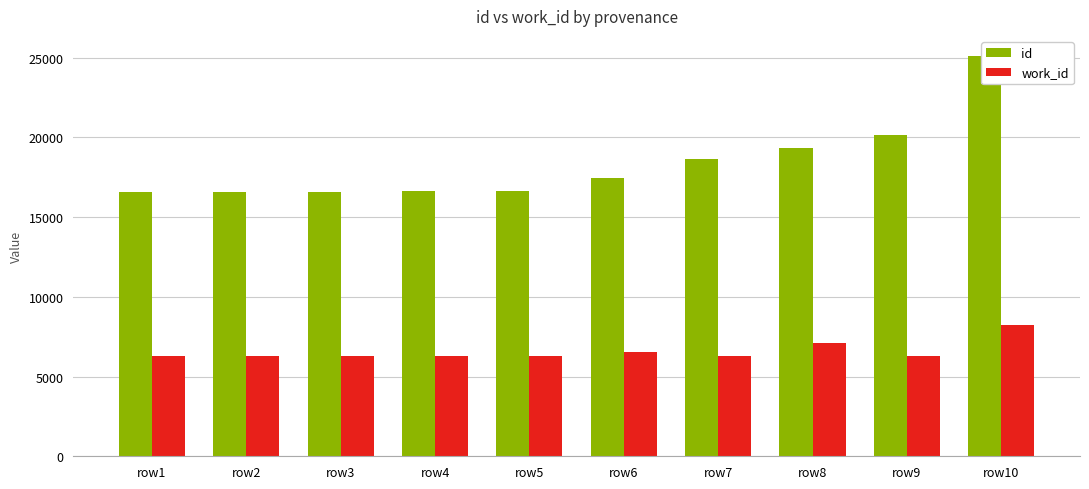

What is the approximate value of id at row6?

17447